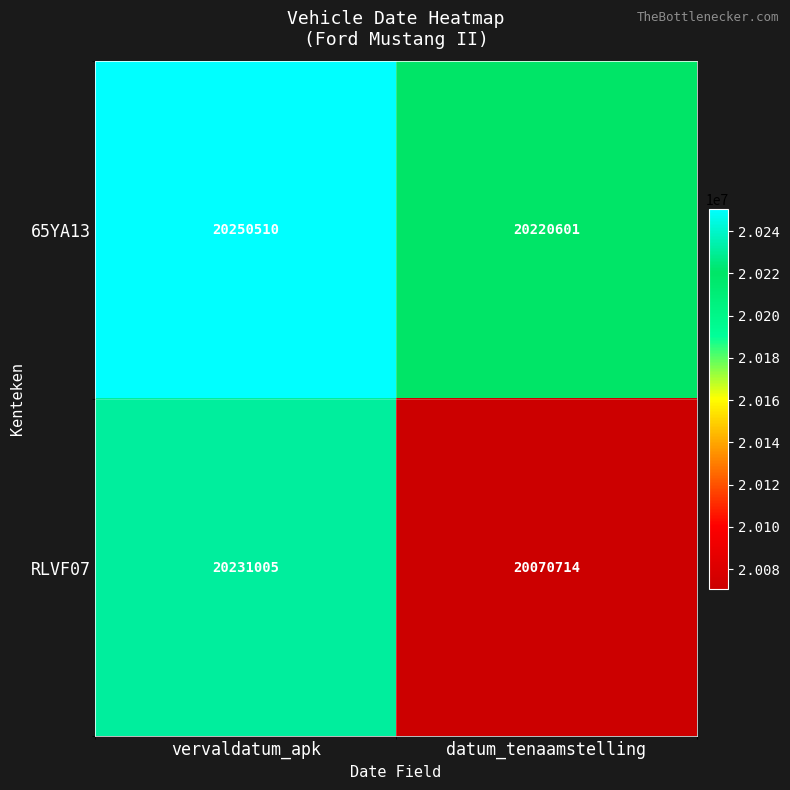

At which category is the sum across all series the highest?

vervaldatum_apk